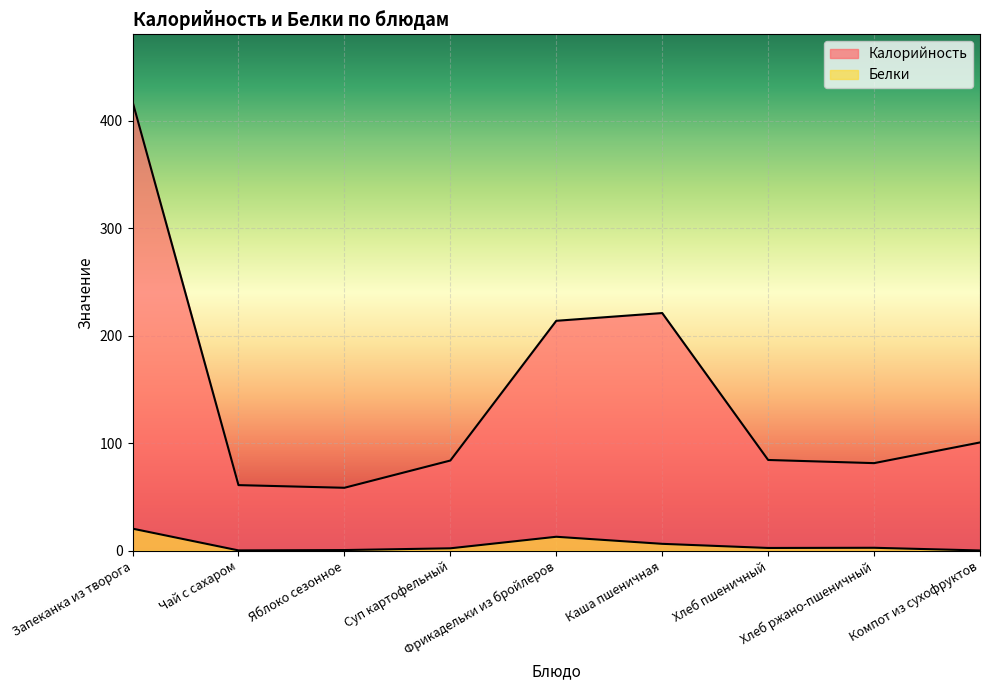

What is the total value across all series at Запеканка из творога?

438.4